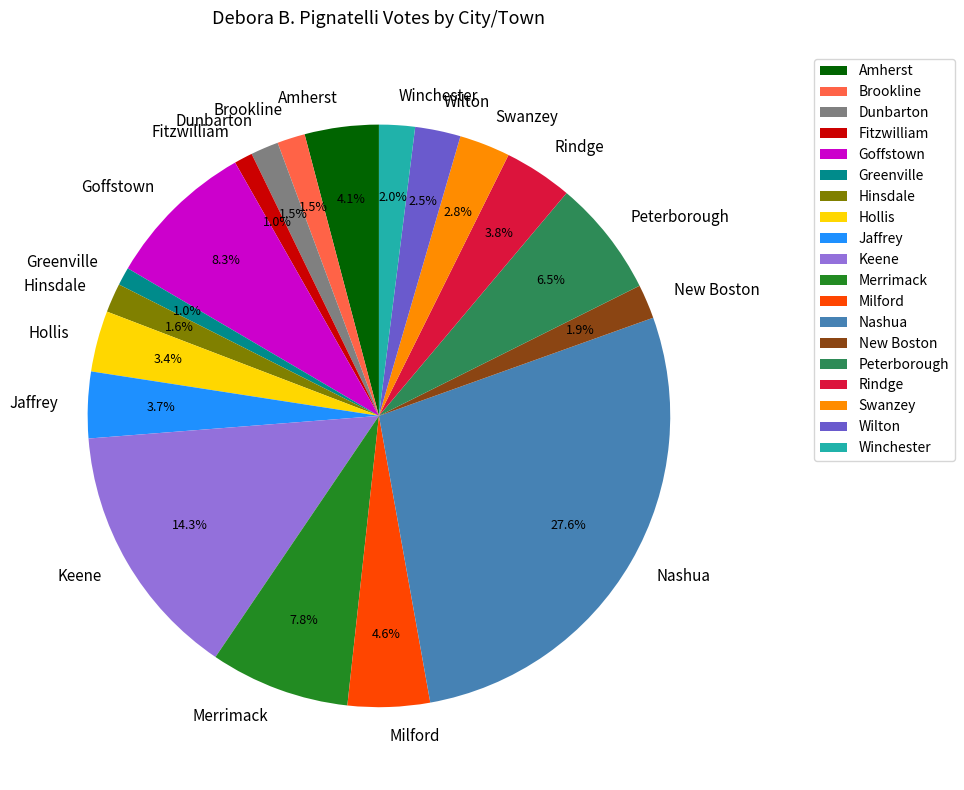

What is the largest slice in the pie chart?

Nashua